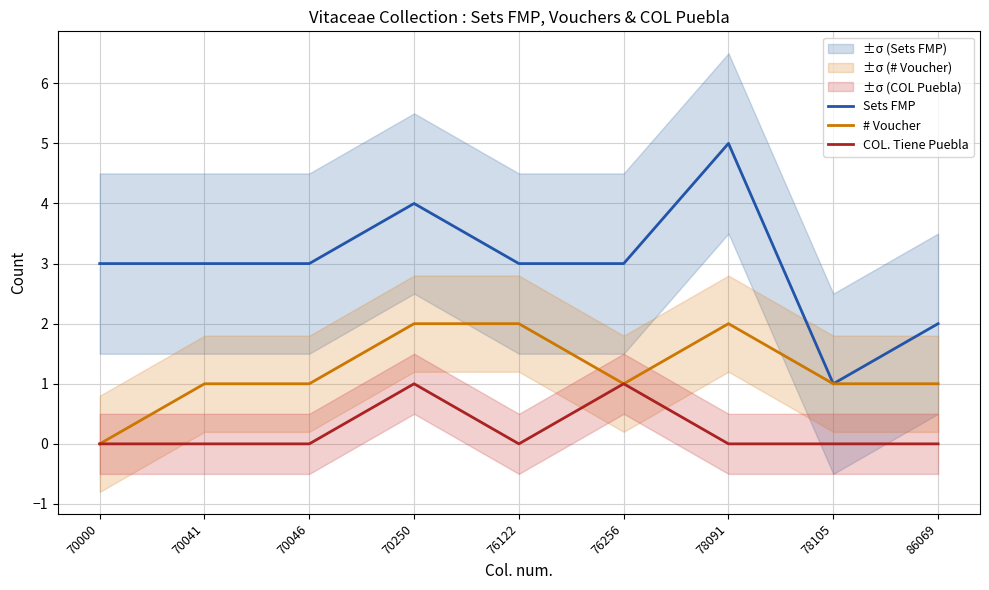

At which label does Sets FMP first exceed 3?

70250